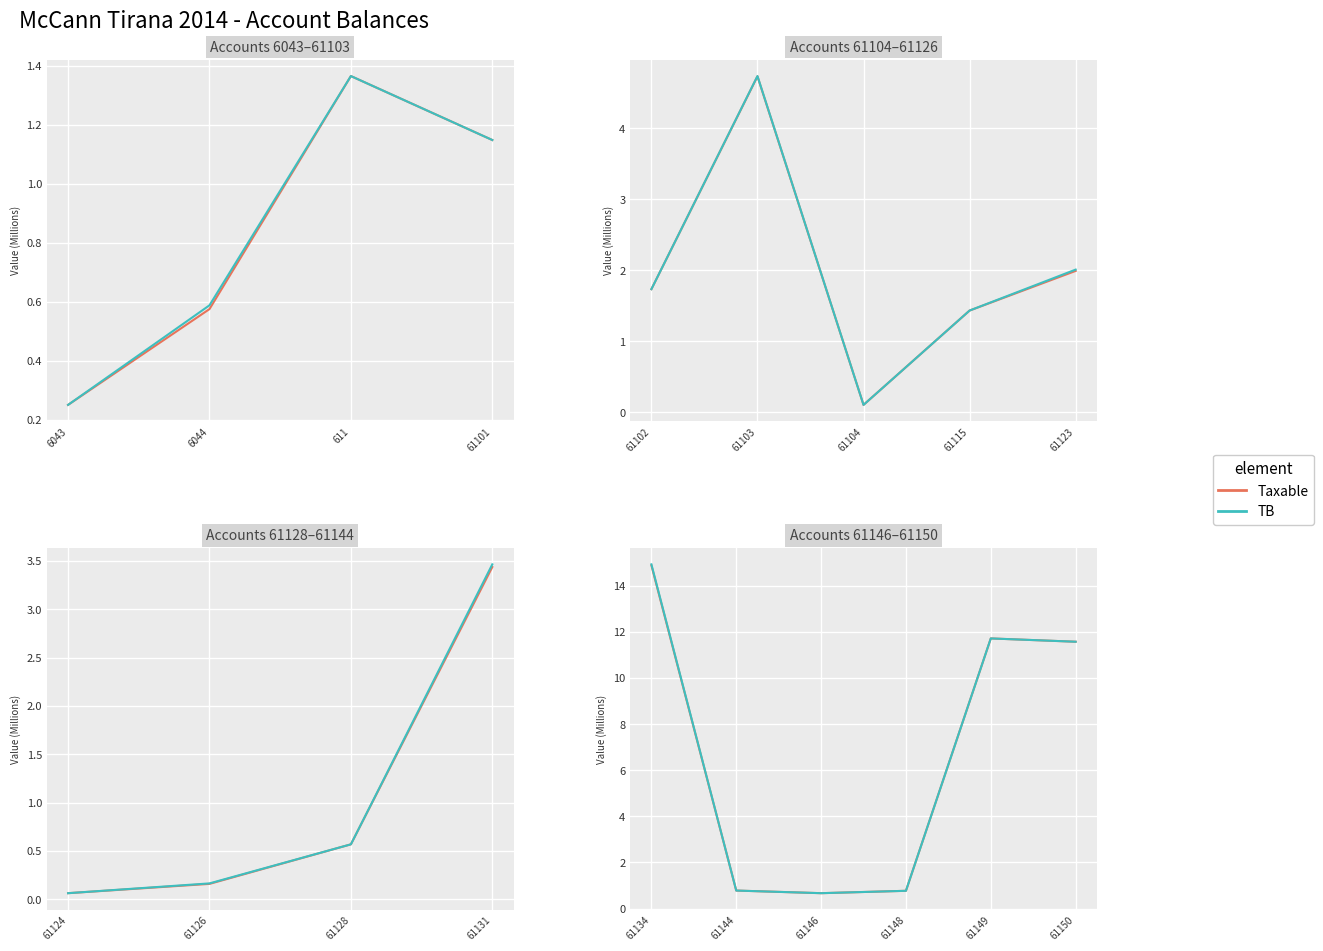

Rank the series at 61148 from lowest to highest value.

Taxable, TB